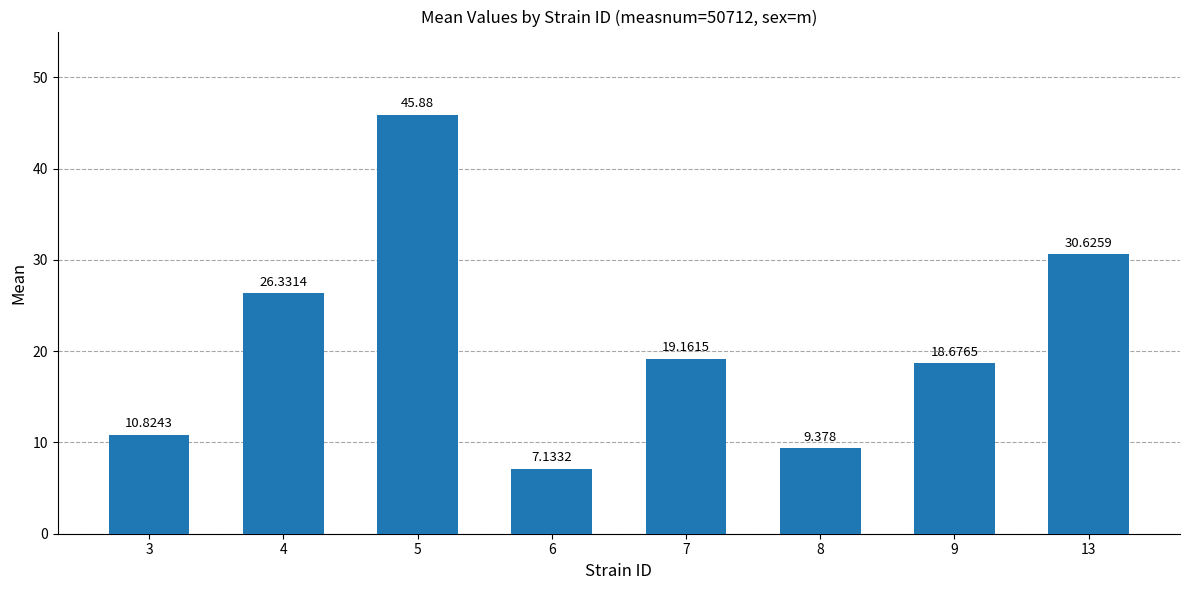

Approximately how many times larger is the value at 3 compared to 7?

0.6